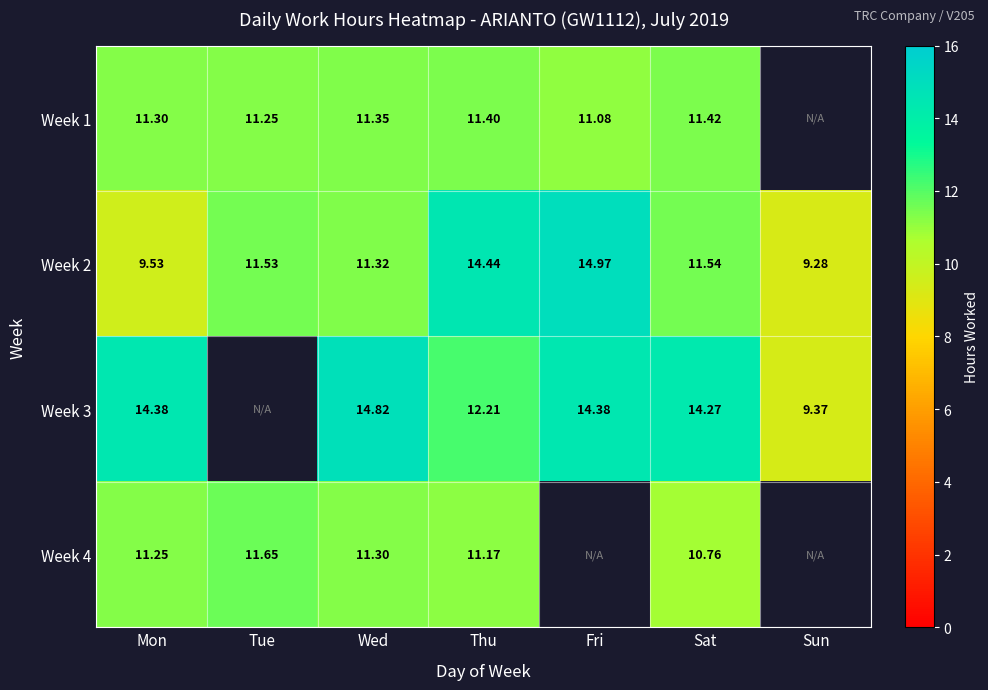

Between Thu and Sat, which is larger?

Sat